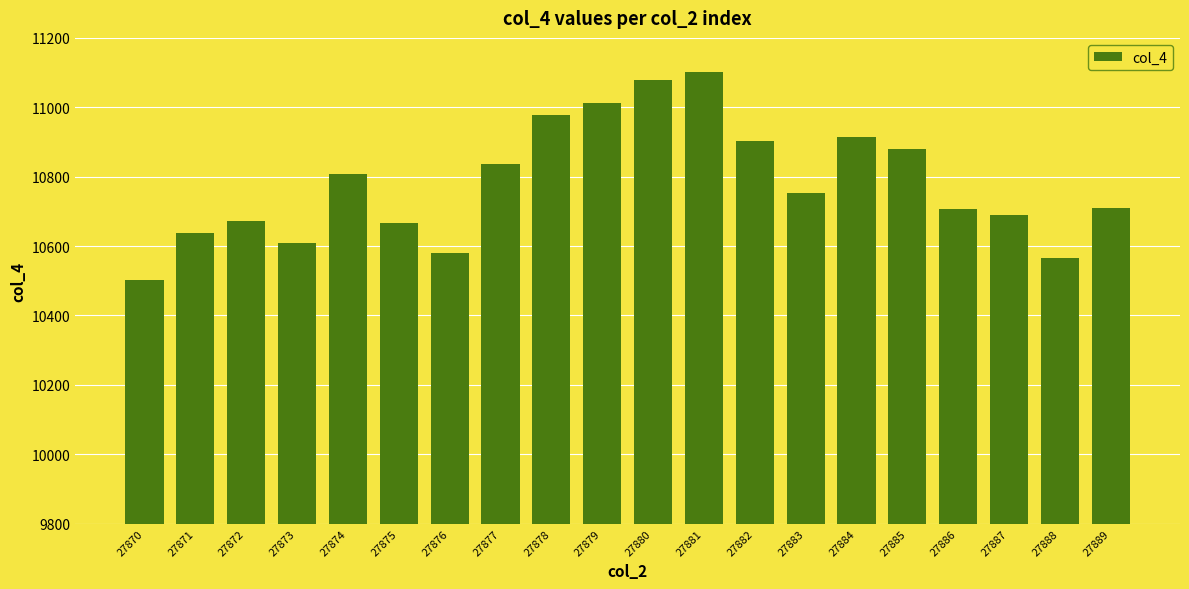

At which label is the value closest to 10801?

27874